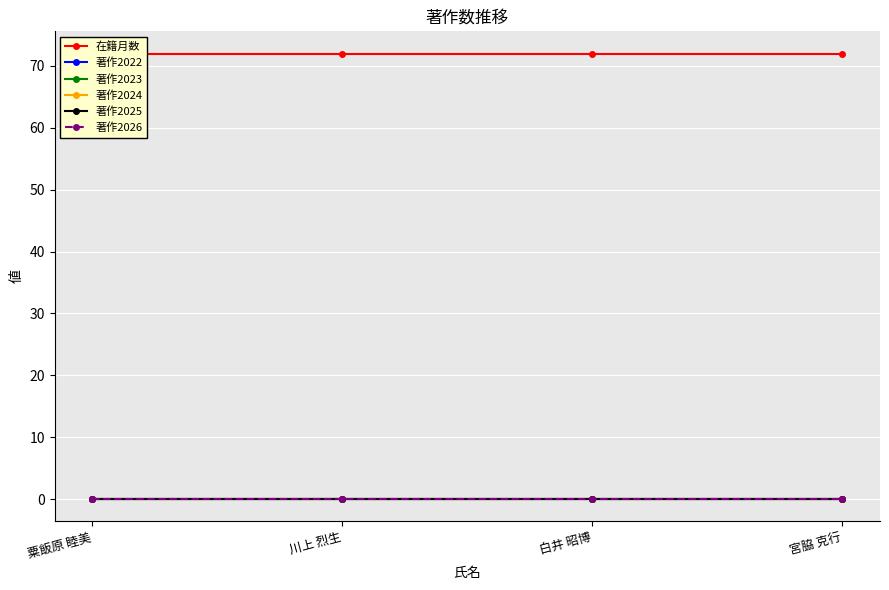

True or false: 著作2022 has more than 1 interior local peaks.

False